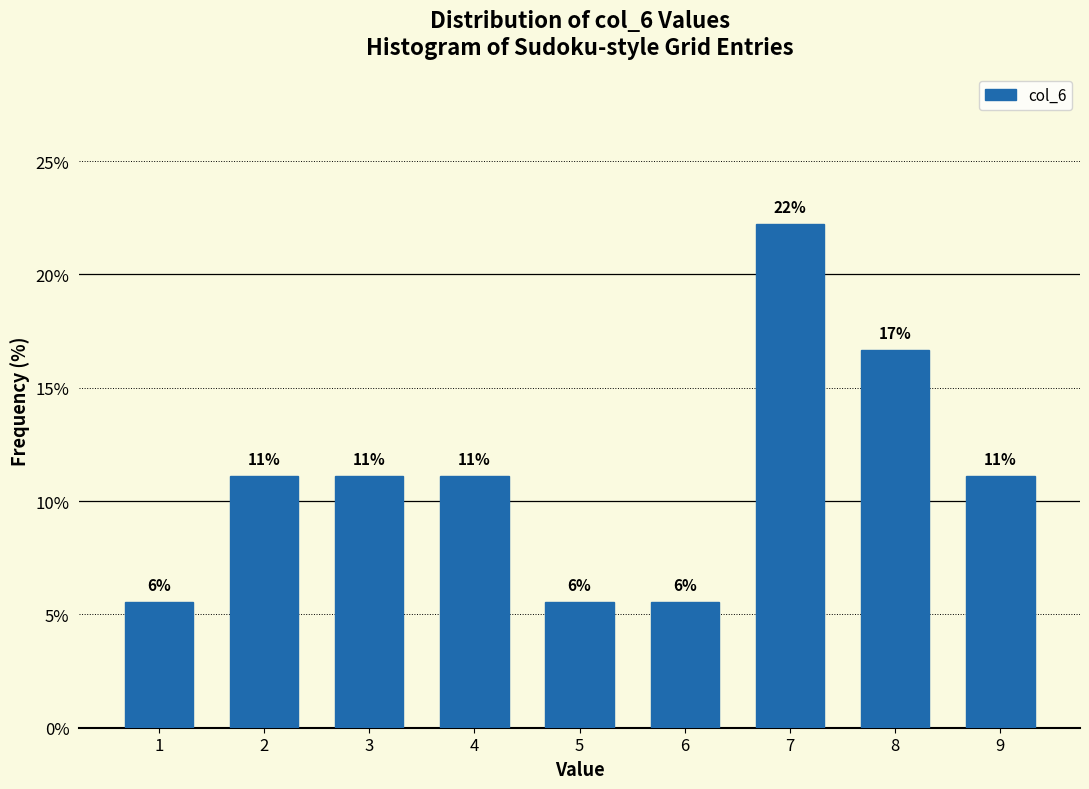

Are the bars horizontal?

No